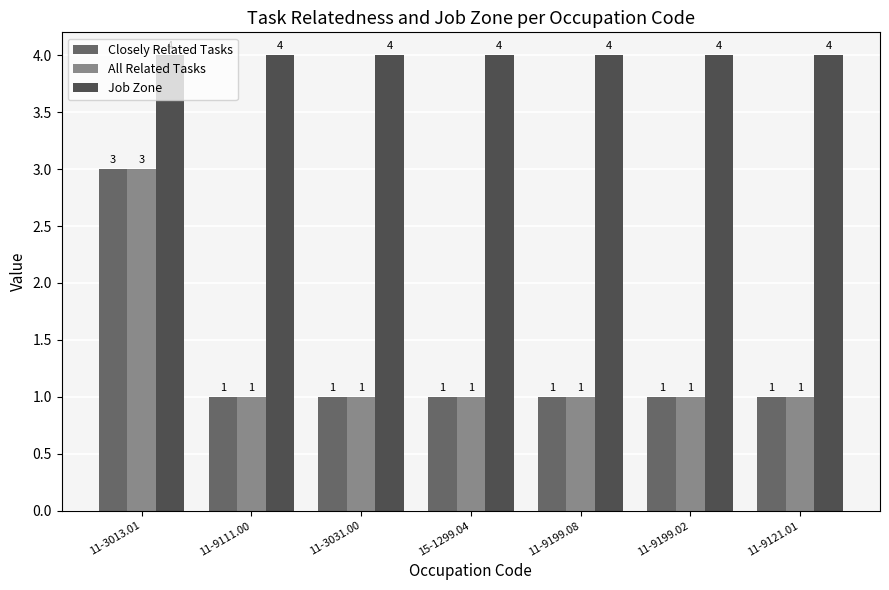

What is the spread (max minus min) of values at 11-9111.00?

3